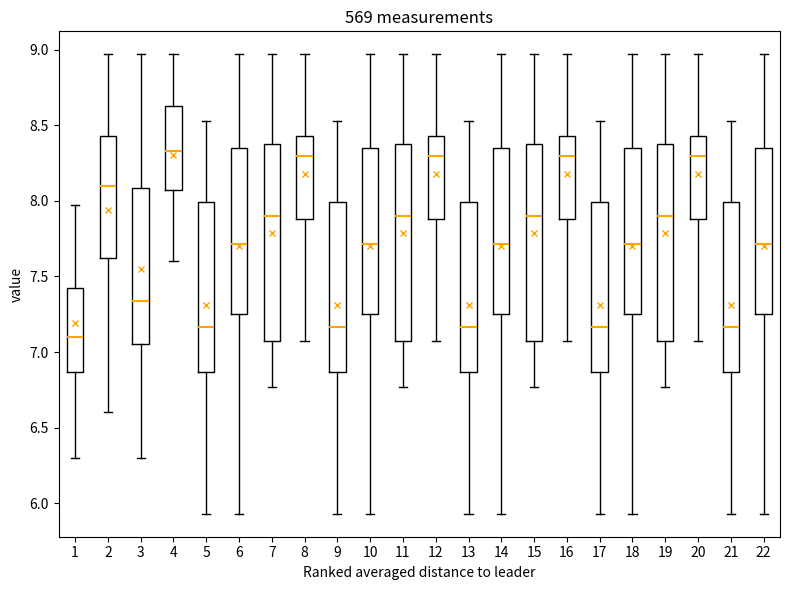

Where does the median line of the box at x = 17 sit on the y-axis? The values are not printed on the chart, so give them approximately, as read against the axis.

7.15